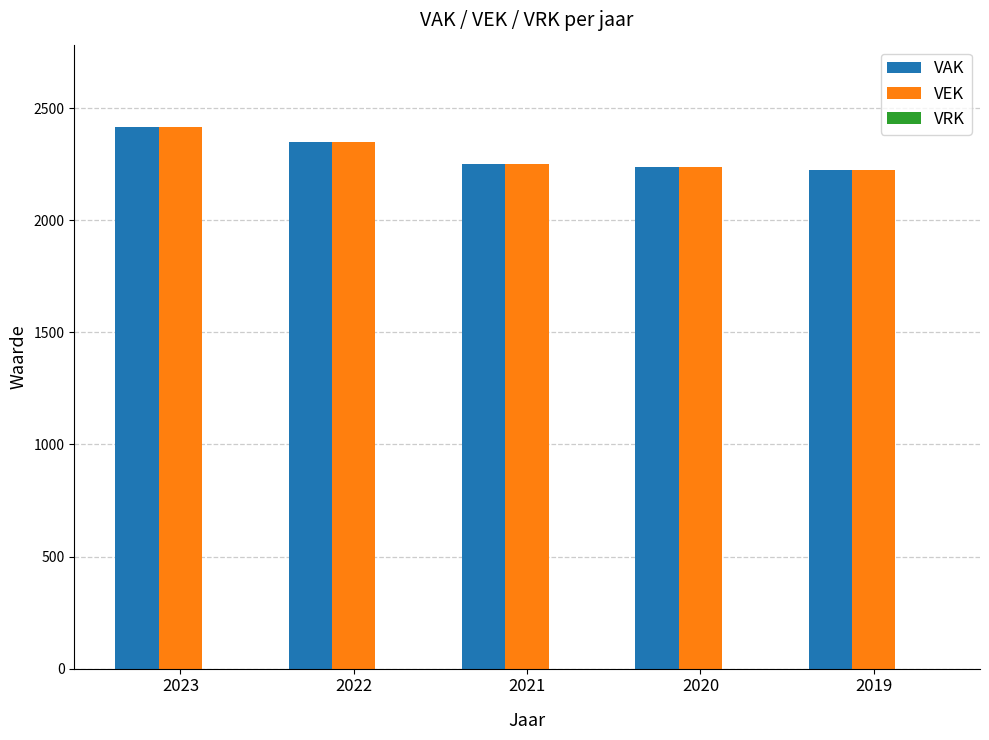

At which category does the chart reach its peak across all series?

2023